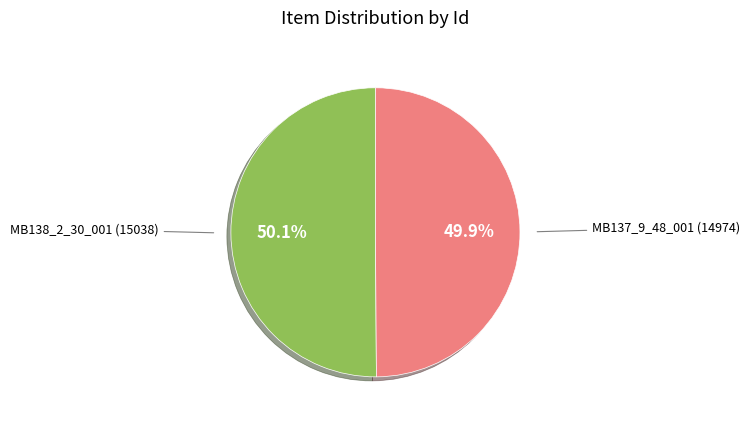

Is there any slice that represents more than half of the pie?

Yes